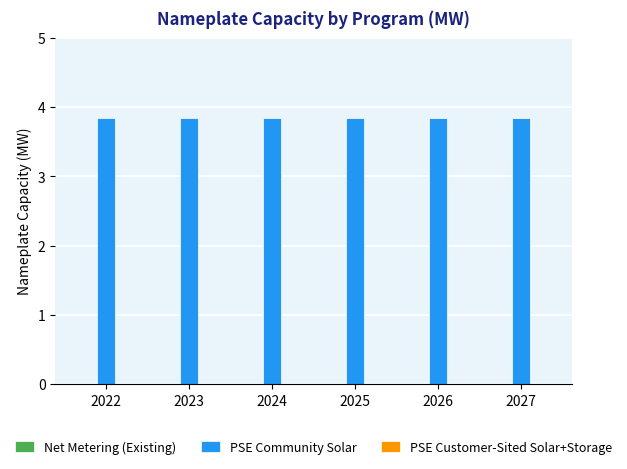

The PSE Community Solar series shows 3.8 at 2024. True or false?

True